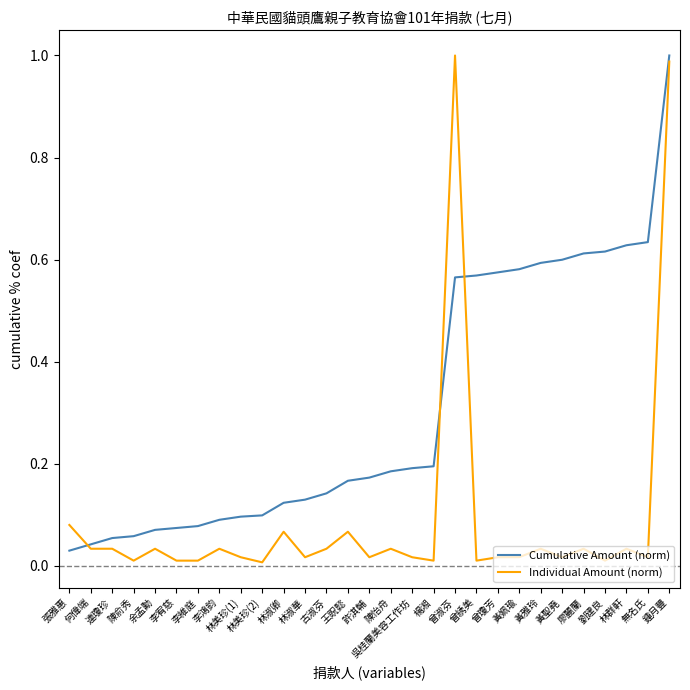

What position from the left is 余孟勳?

5